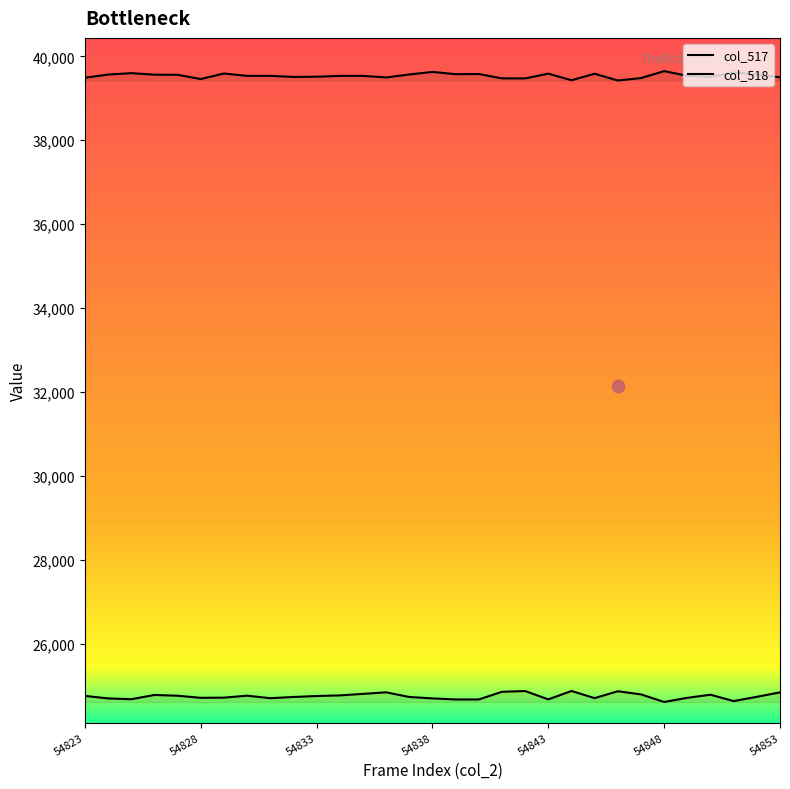

Which series has the largest total across all categories?

col_518